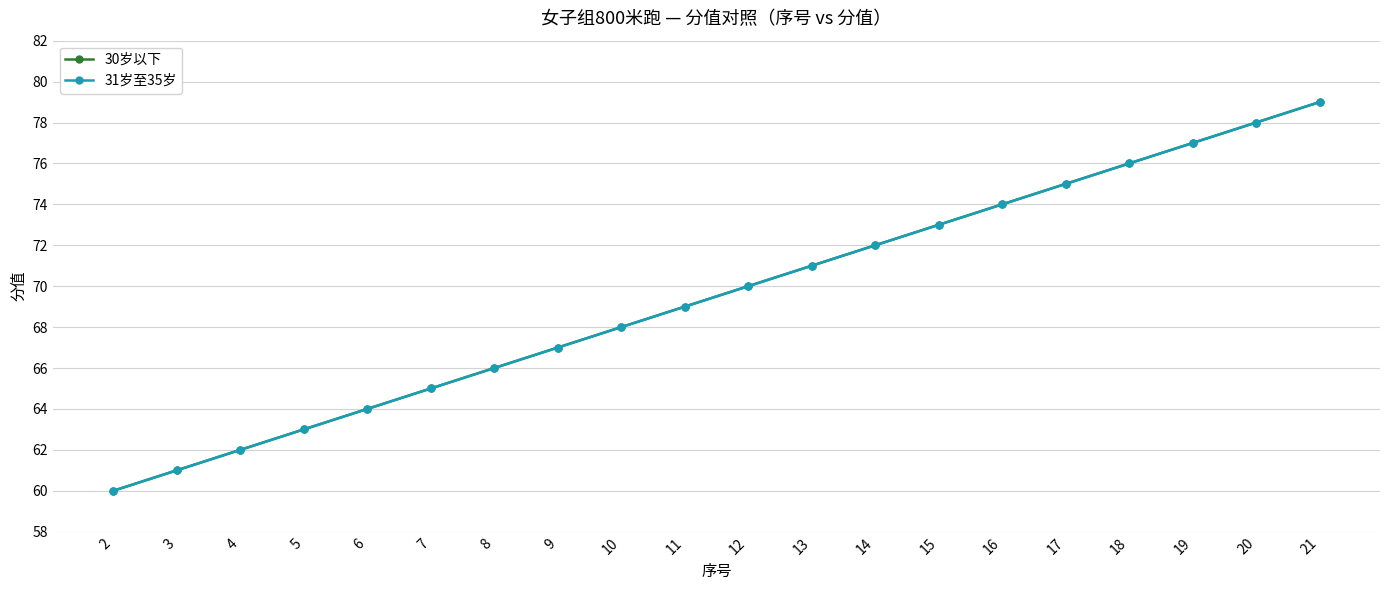

Does the chart have visible grid lines?

Yes